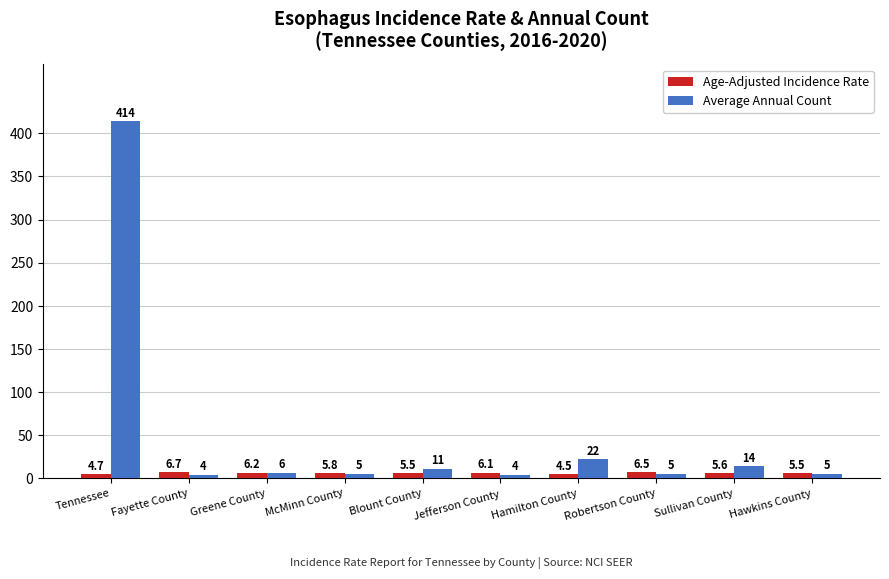

Rank the series by their average value, from highest to lowest.

Average Annual Count, Age-Adjusted Incidence Rate